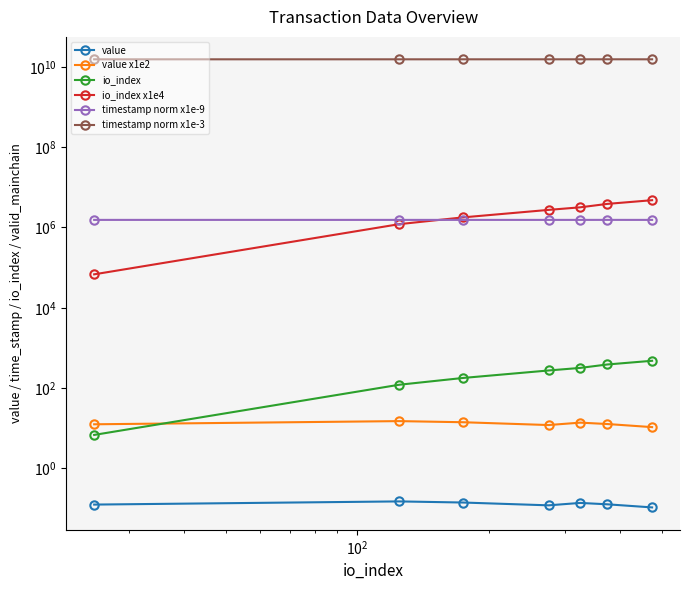

True or false: io_index x1e4 has more than 2 points higher than both neighbors.

False